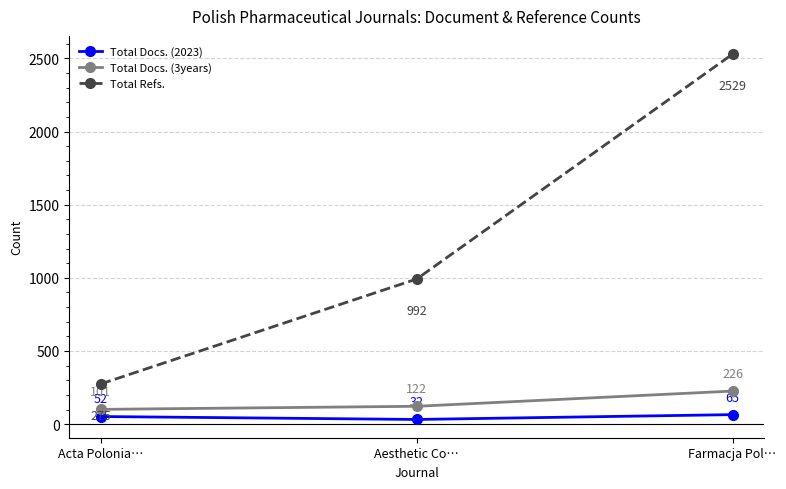

Read the Total Refs. value at Aesthetic Co…, to the nearest 10.

990